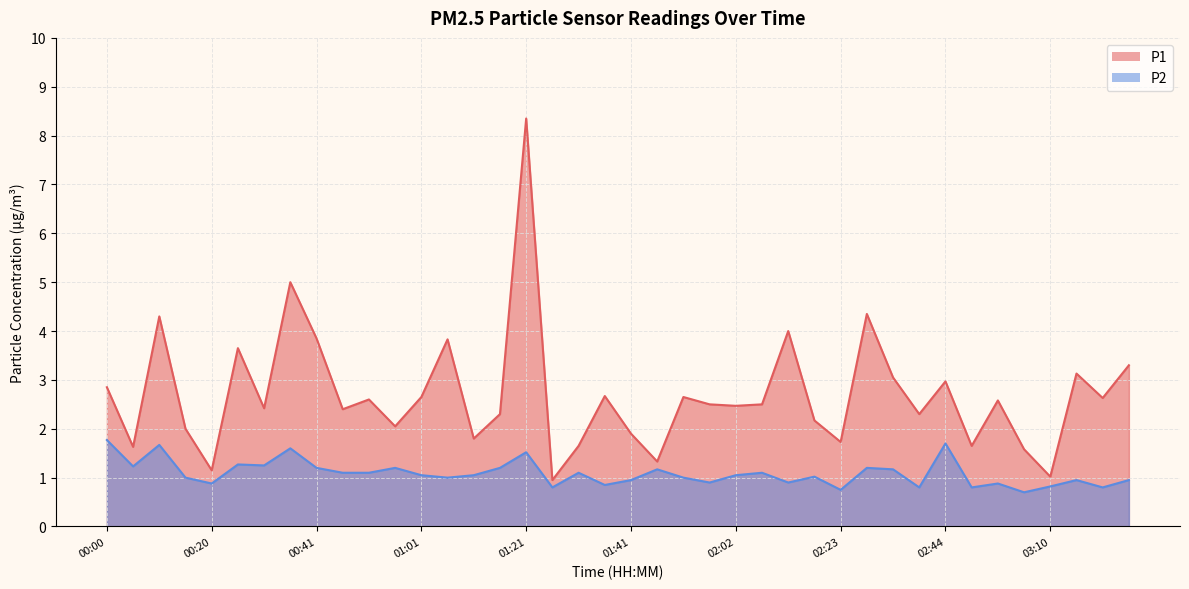

What is the sum of the P1 values at 00:46 and 02:17?

4.6